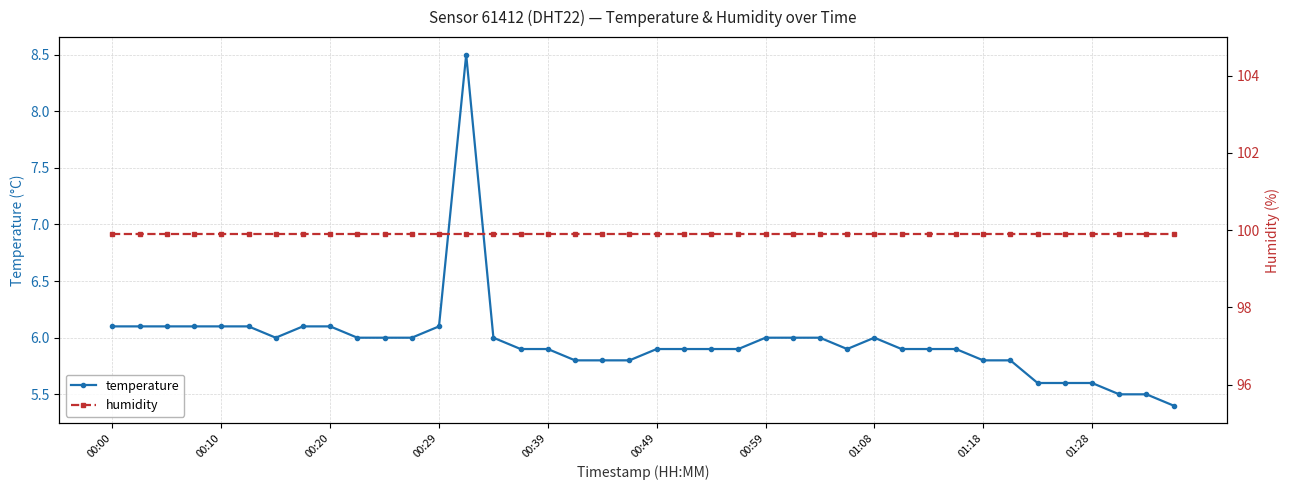

What is the lowest value of the temperature series?

5.4